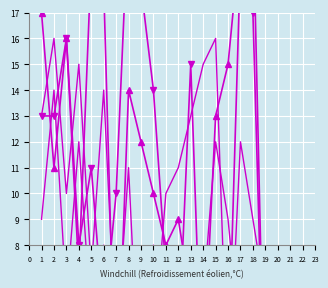

True or false: col_14 and Partie 3 (col_5) cross at least once.

True